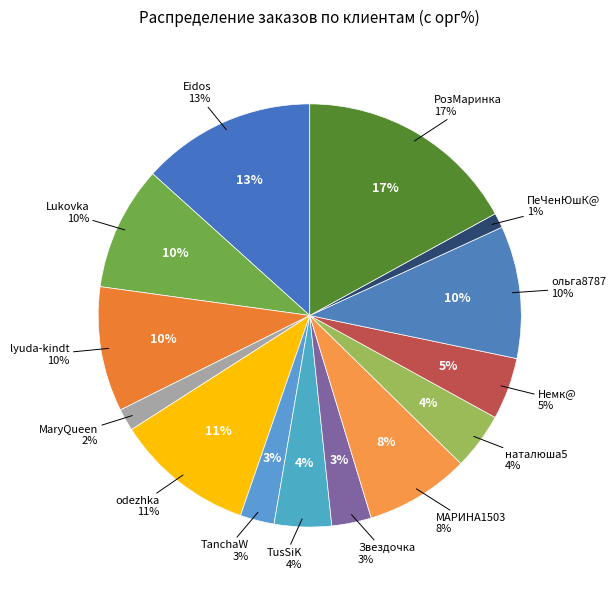

Combined, what portion of the pie is наталюша5 and lyuda-kindt?

13.9%